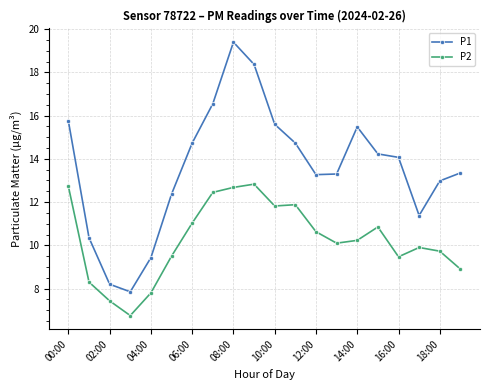

True or false: P1 has more than 0 interior local peaks.

True